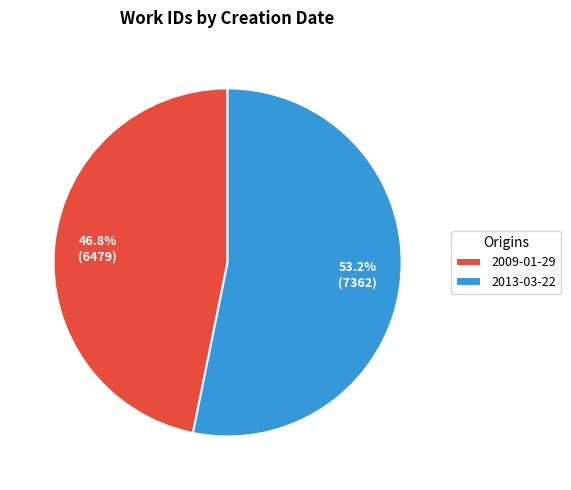

To the nearest percent, what is the average slice percentage?

50%